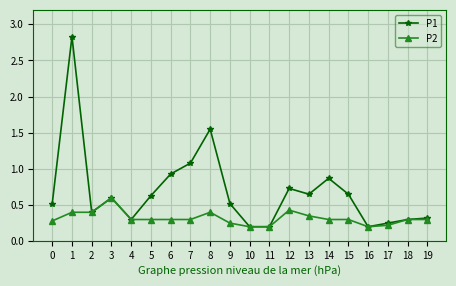

How many P2 values are between 0 and 1?

20